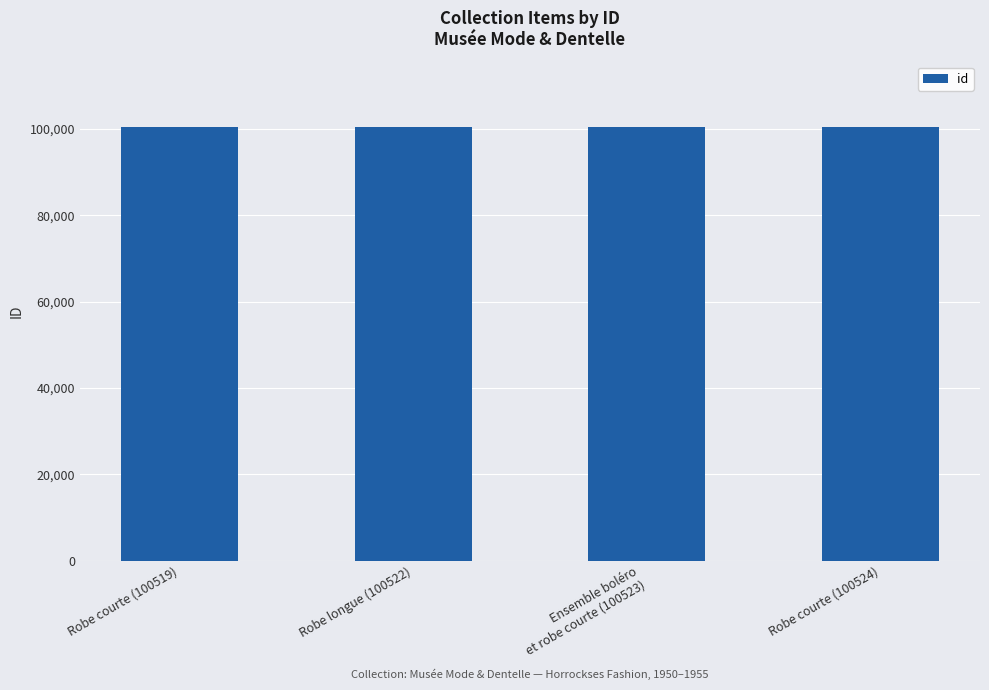

What is the greatest value displayed?

100524